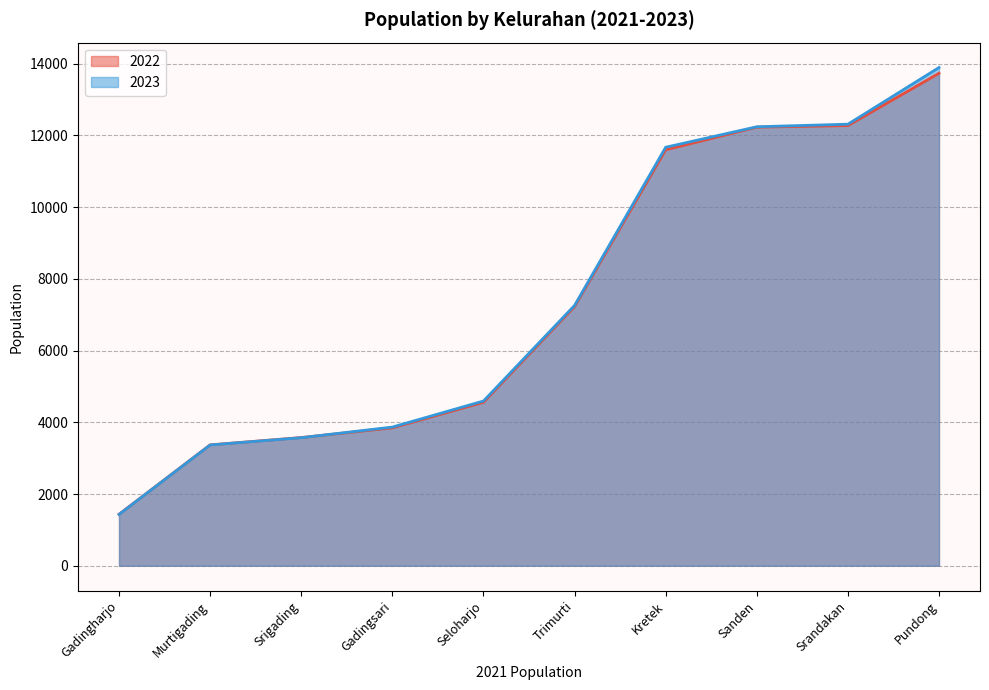

What is the total value across all series at Trimurti?

14490